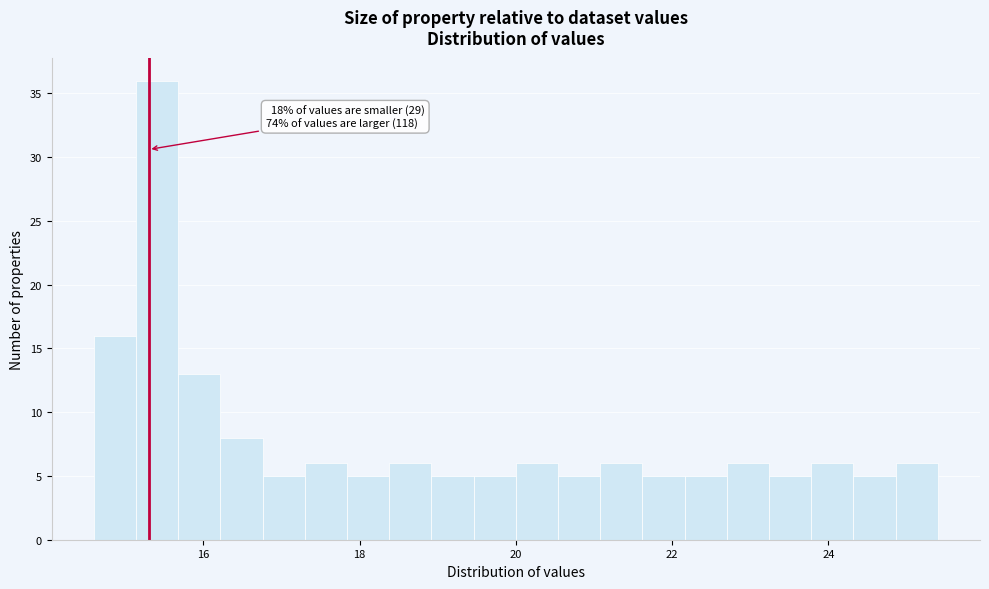

Read against the x-axis, roughly where is the centre of the tallest bar?

15.4